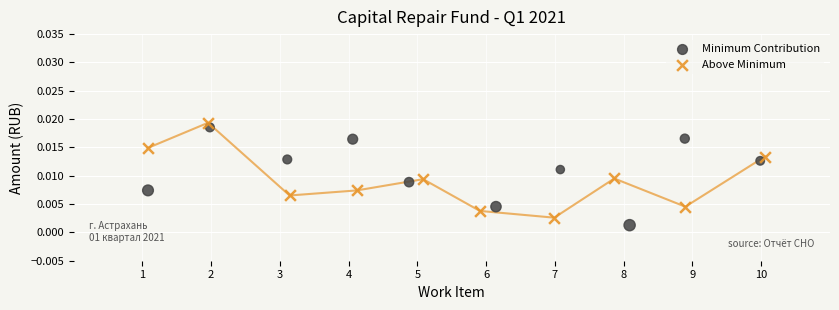

Which series contains the lowest Y value?

Minimum Contribution